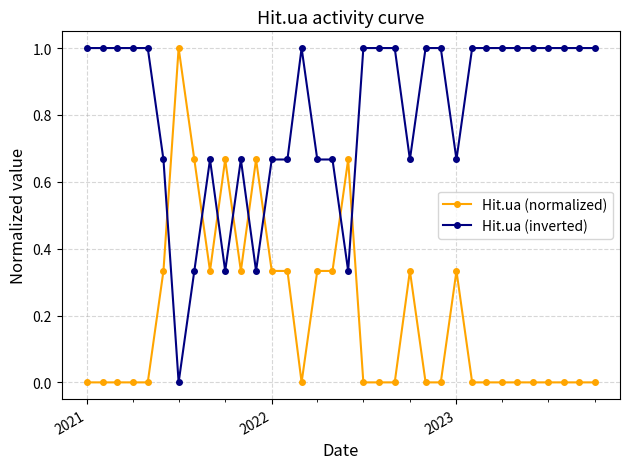

What is the average value of the Hit.ua (normalized) series?

0.2